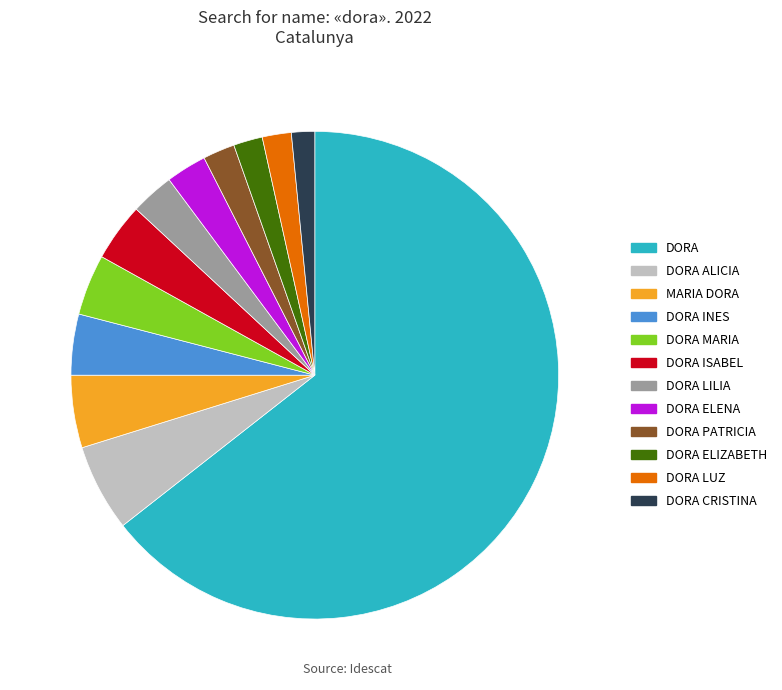

Do DORA LILIA and DORA MARIA together represent more than half of the pie?

No